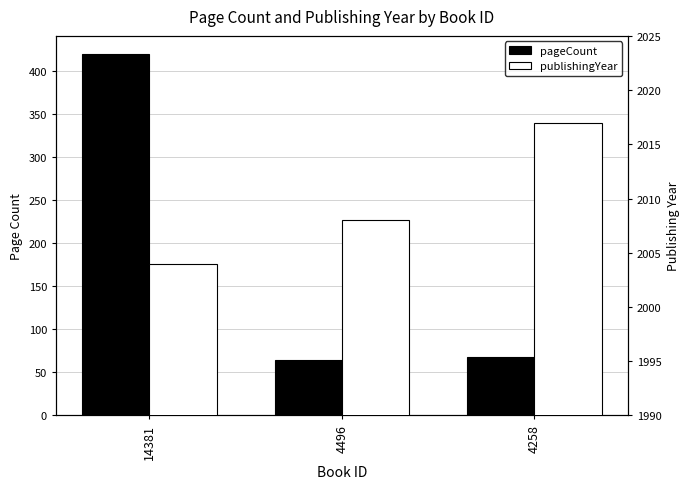

Between 14381 and 4496, which series saw the biggest shift?

pageCount